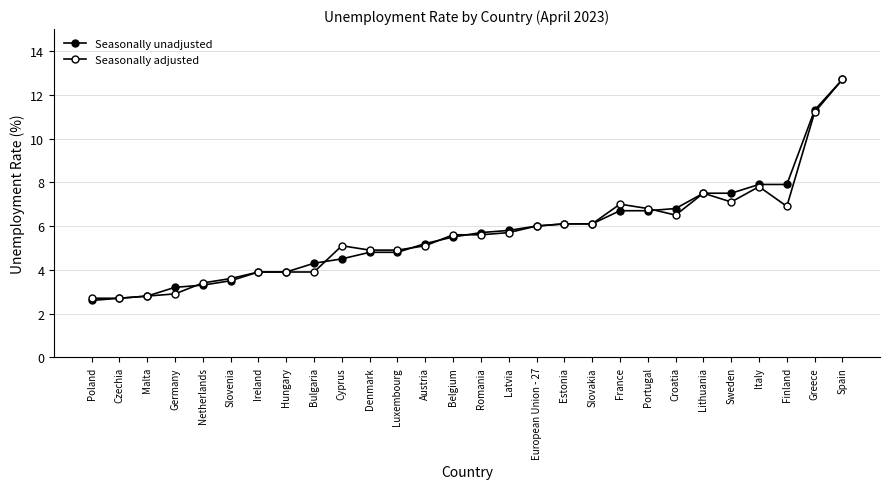

How many lines are shown in the chart?

2